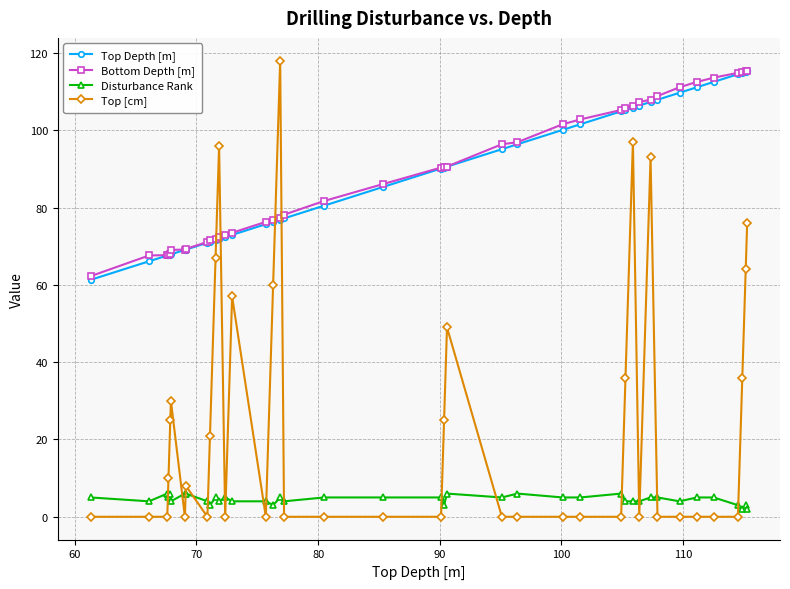

What is the value of the Disturbance Rank point at the 35th from the left?

5.0